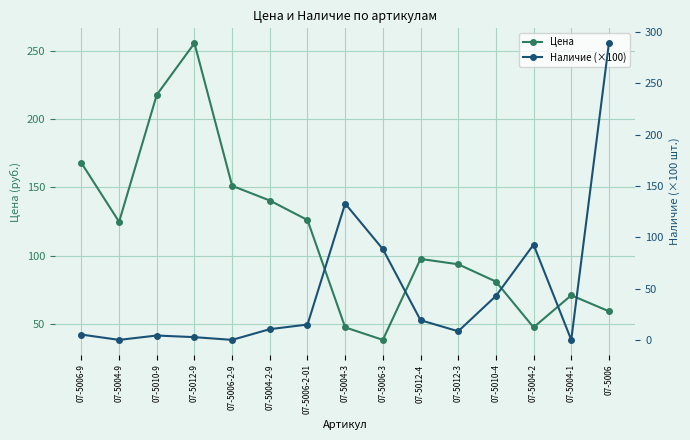

What is the value of the Наличие (×100) point at the 7th from the left?

14.9